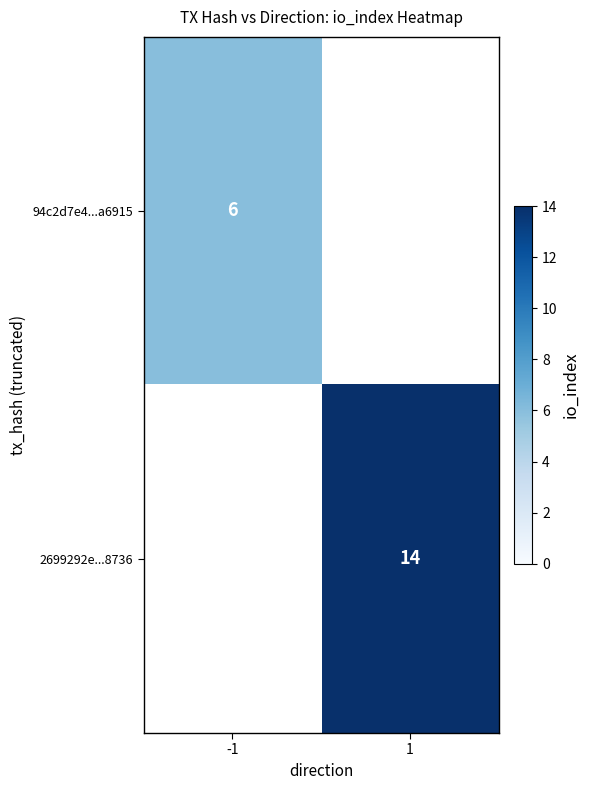

Is the value of 94c2d7e4...a6915 at -1 greater than the value of 2699292e...8736 at 1?

No